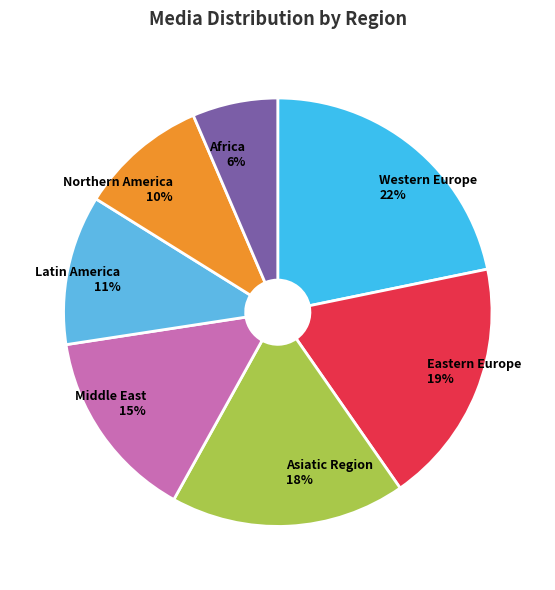

Rank the categories by value from highest to lowest.

Western Europe, Eastern Europe, Asiatic Region, Middle East, Latin America, Northern America, Africa